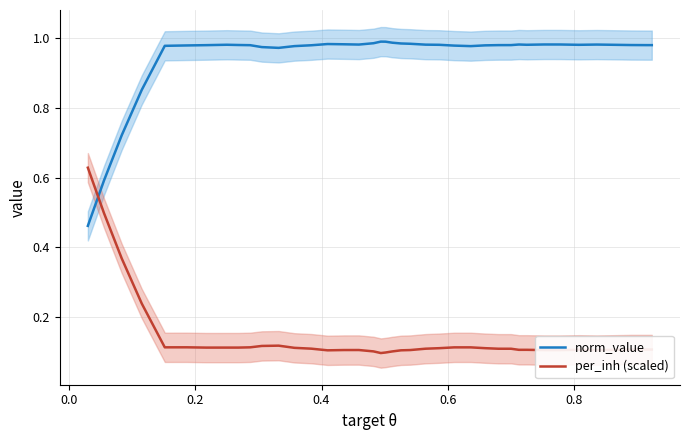

In per_inh (scaled), how many points are lower than both neighbors (excluding endpoints)?

6